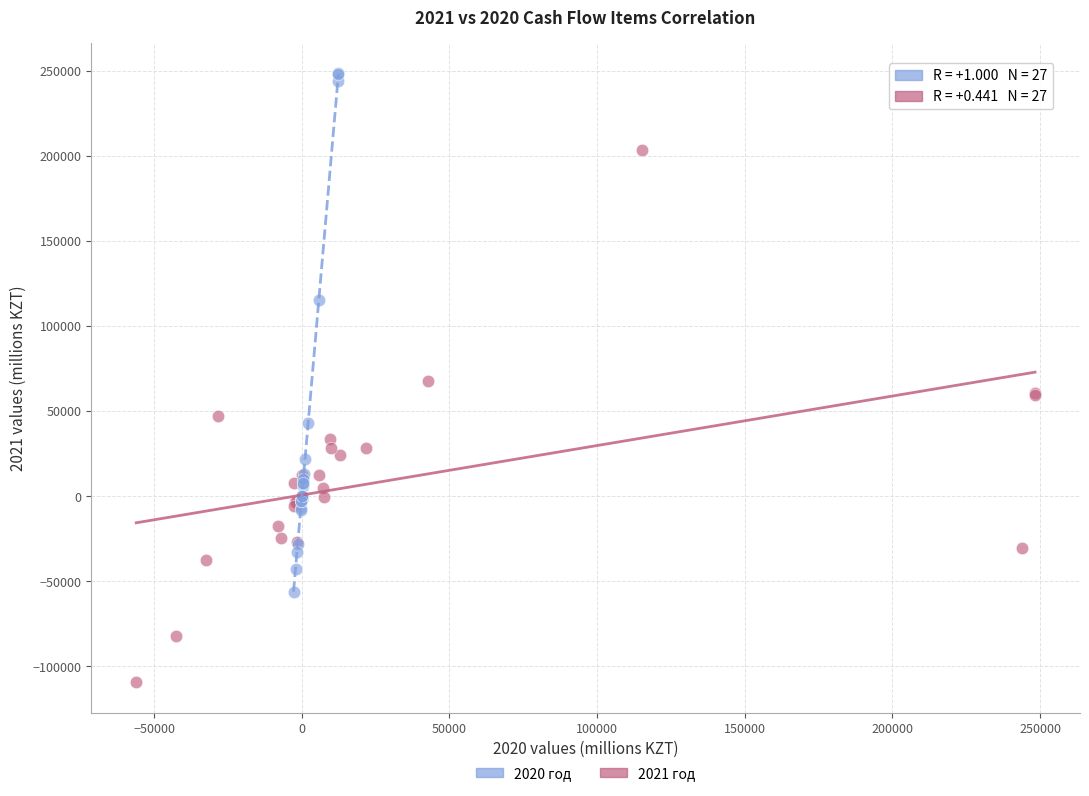

Which series contains the highest Y value?

2020 год